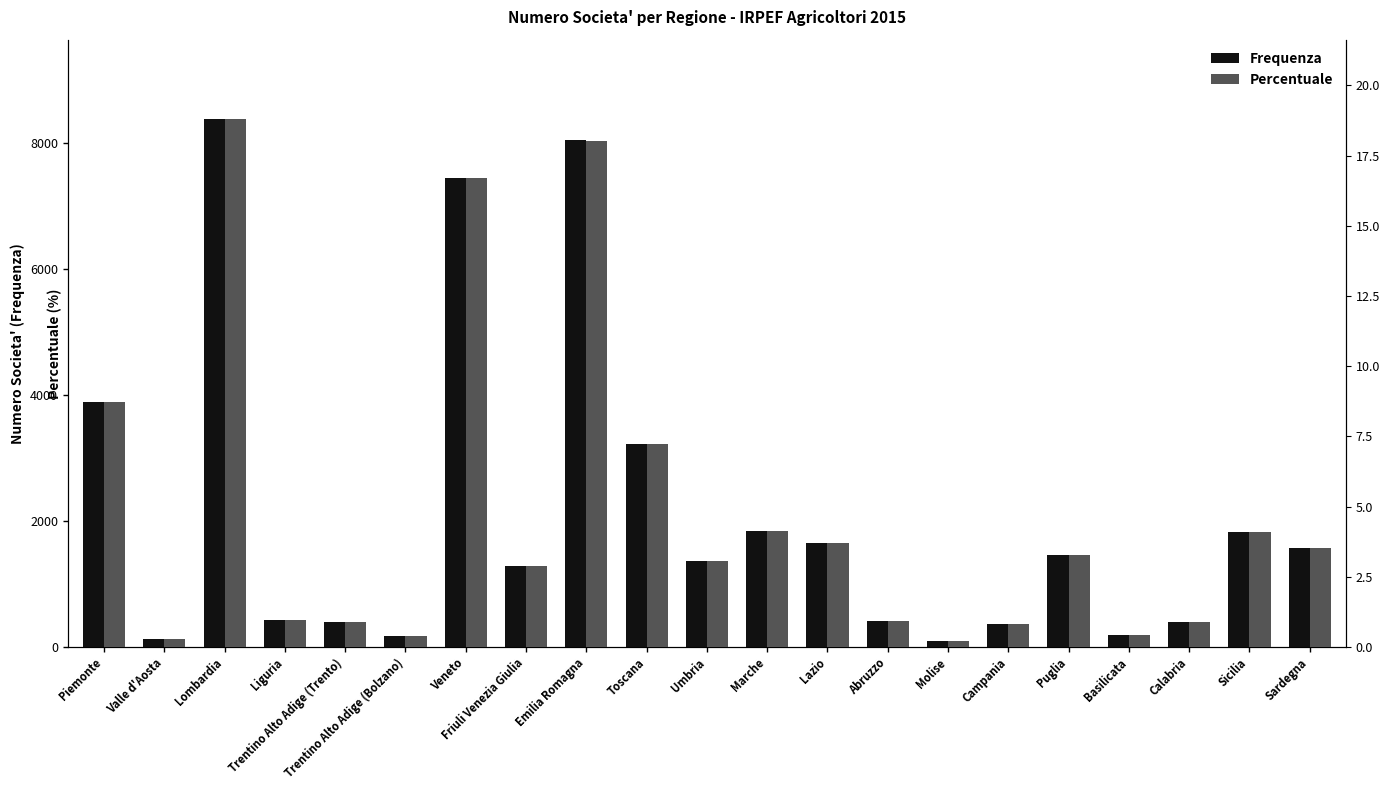

What is the difference between the second highest and minimum values in the Percentuale series?

17.8